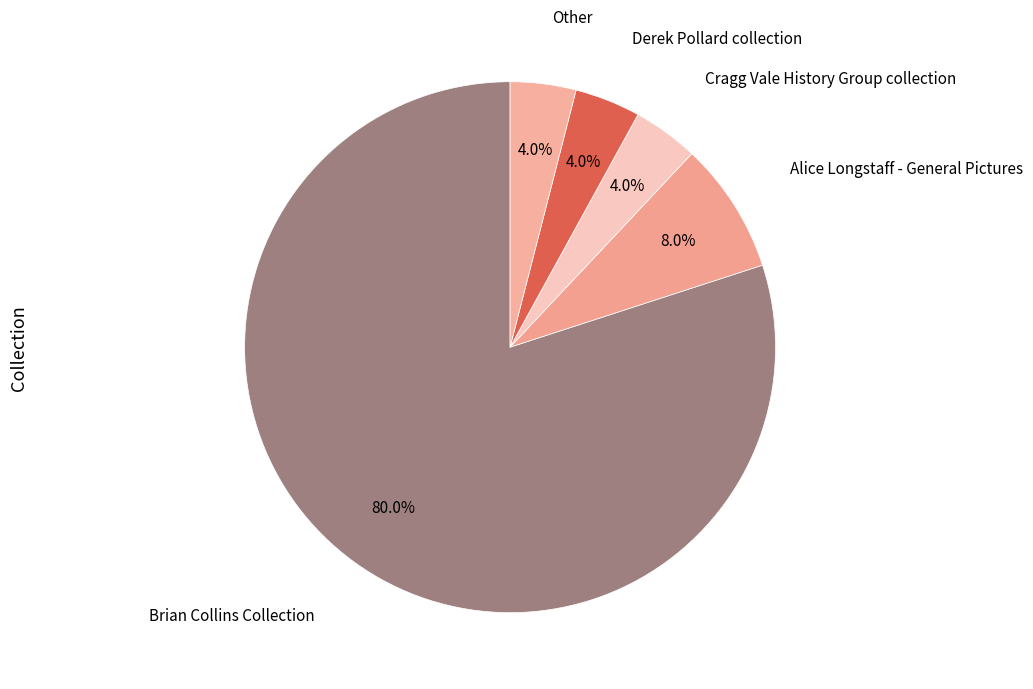

What percentage is NOT represented by Brian Collins Collection?

20.0%